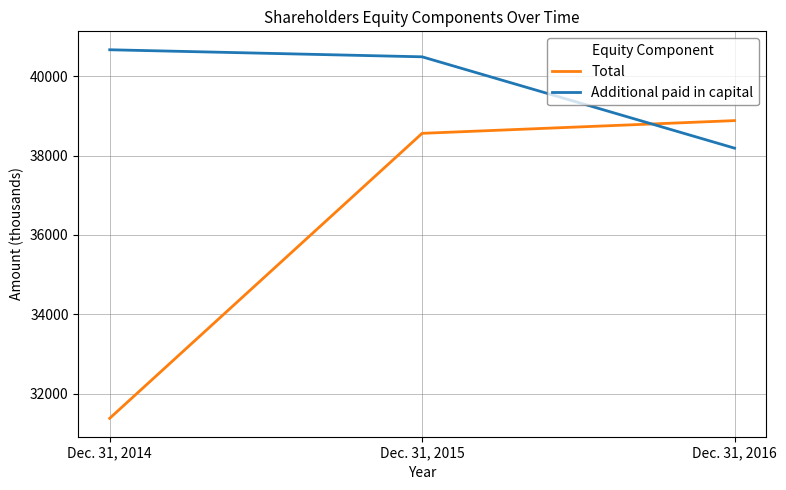

What is the difference between the maximum and minimum values in the Total series?

7509